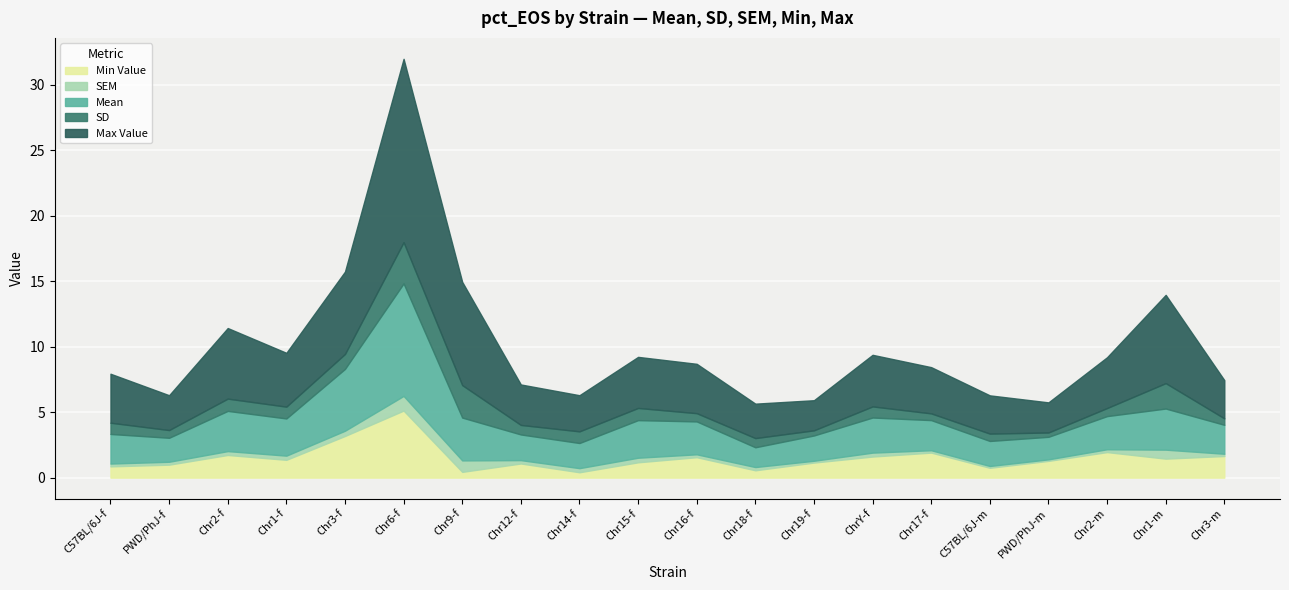

Rank the categories by sem value from lowest to highest.

PWD/PhJ-m, Chr19-f, C57BL/6J-m, Chr3-m, Chr17-f, C57BL/6J-f, Chr2-m, Chr16-f, PWD/PhJ-f, Chr18-f, Chr12-f, Chr2-f, ChrY-f, Chr14-f, Chr1-f, Chr15-f, Chr3-f, Chr1-m, Chr9-f, Chr6-f